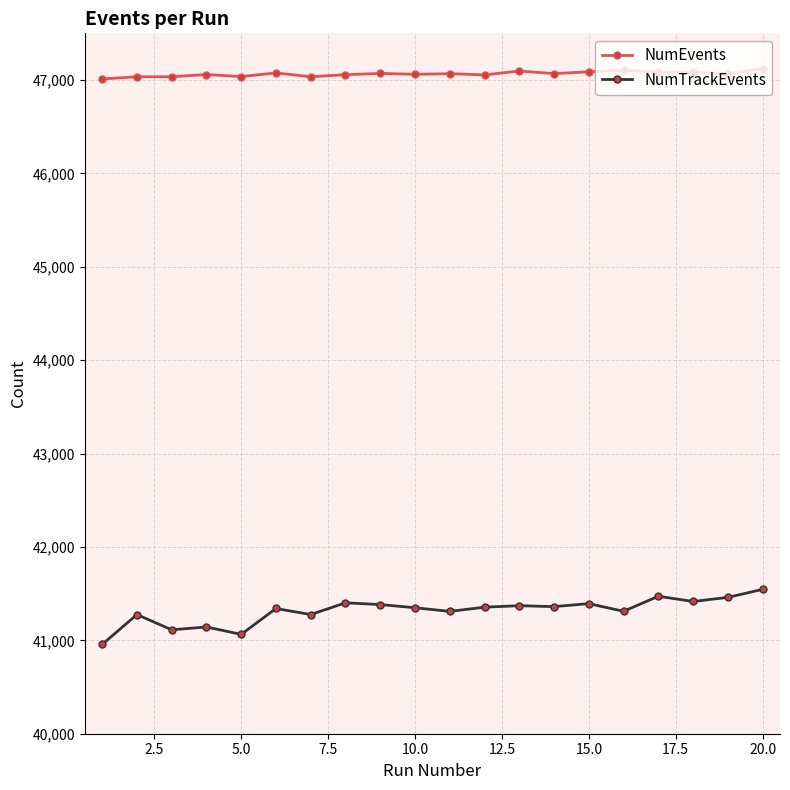

How many distinct data groups are displayed?

2